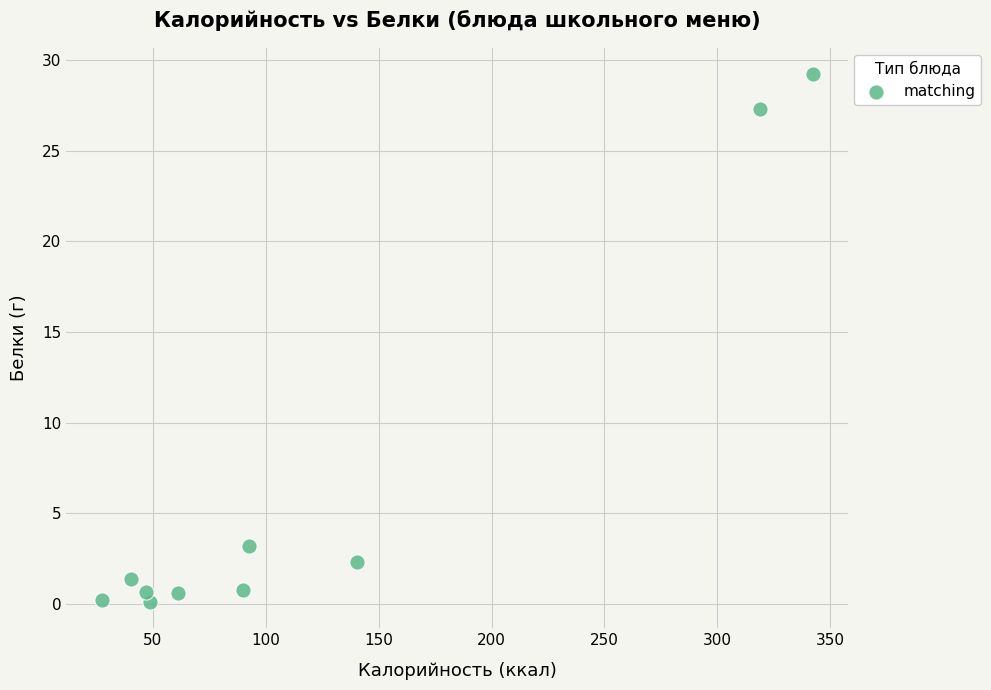

What Y value in the scatter plot is closest to 14?

3.2